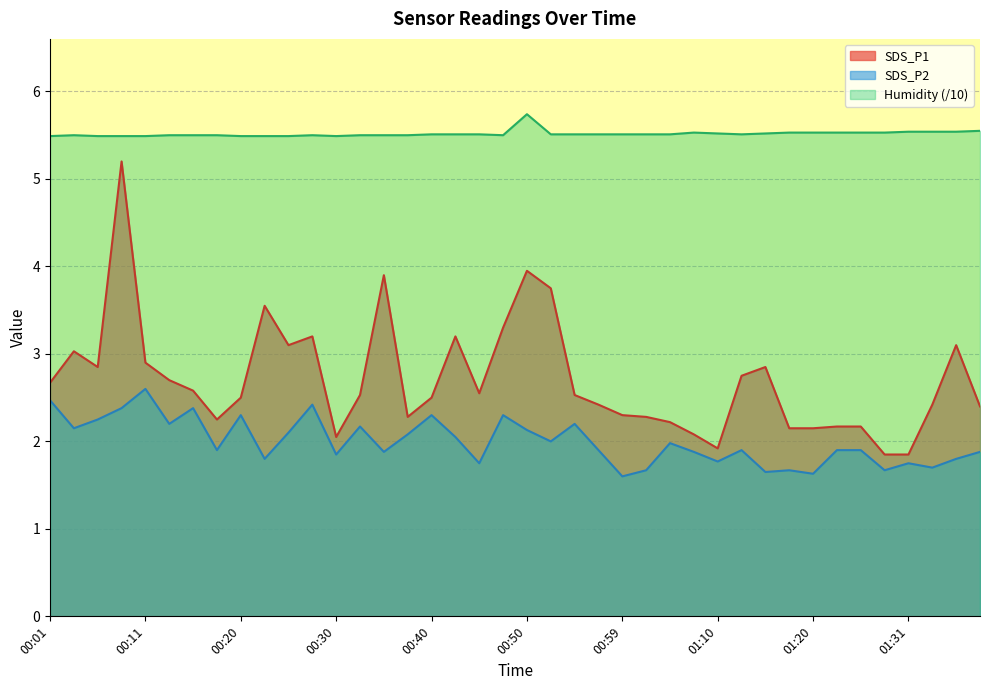

True or false: SDS_P1 and Humidity intersect in this chart.

False